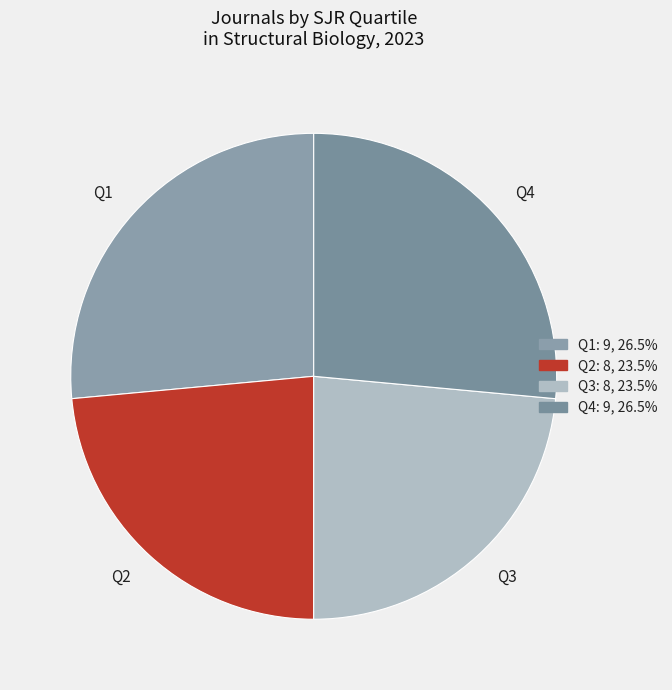

Does any single category account for the majority?

No